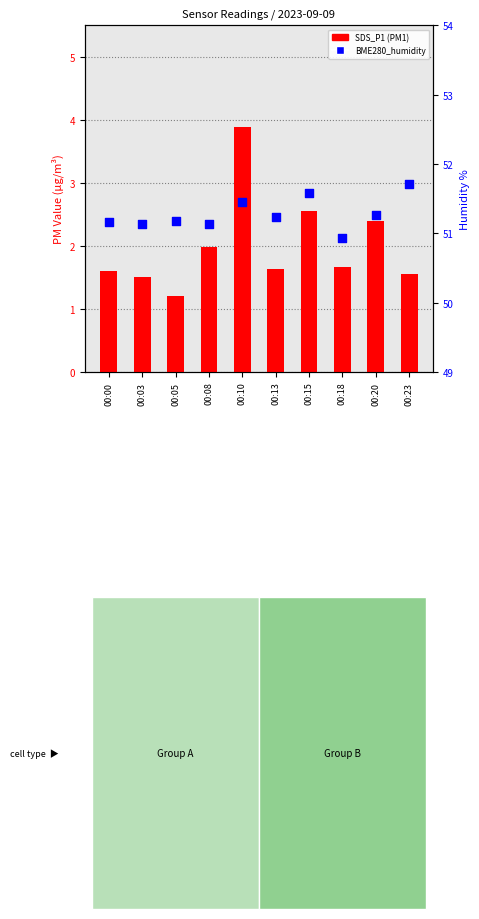

Which series reaches the minimum Y coordinate?

SDS_P1